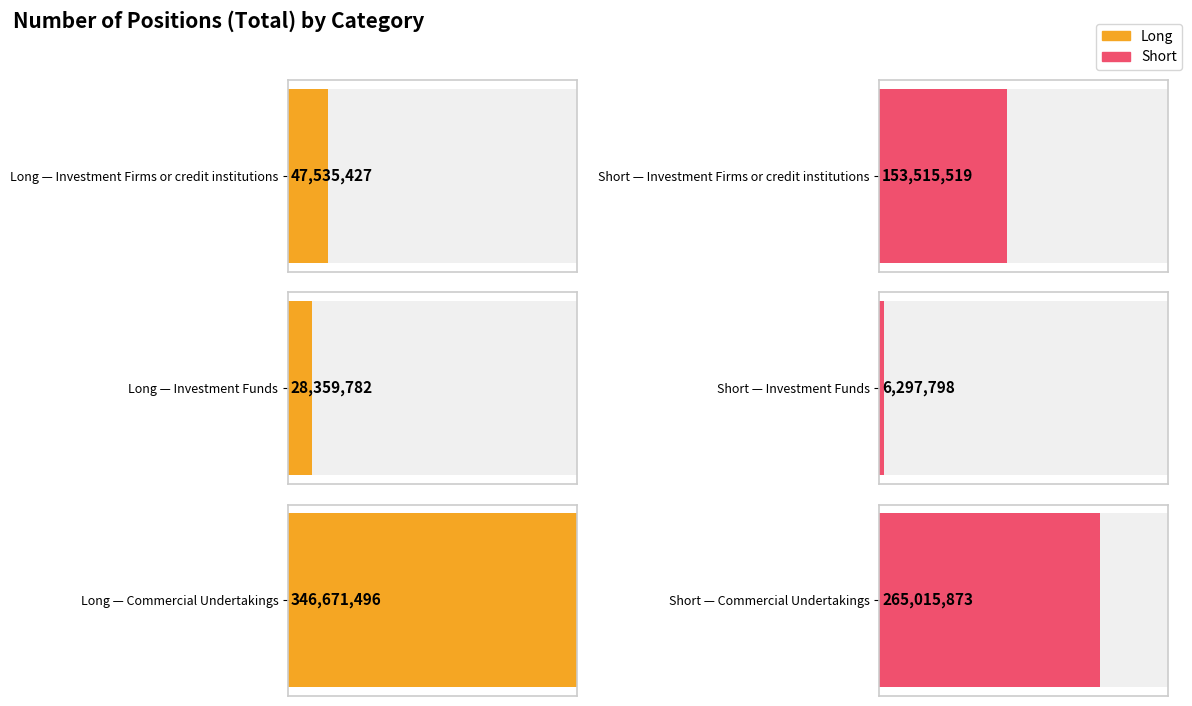

How many distinct data groups are displayed?

2